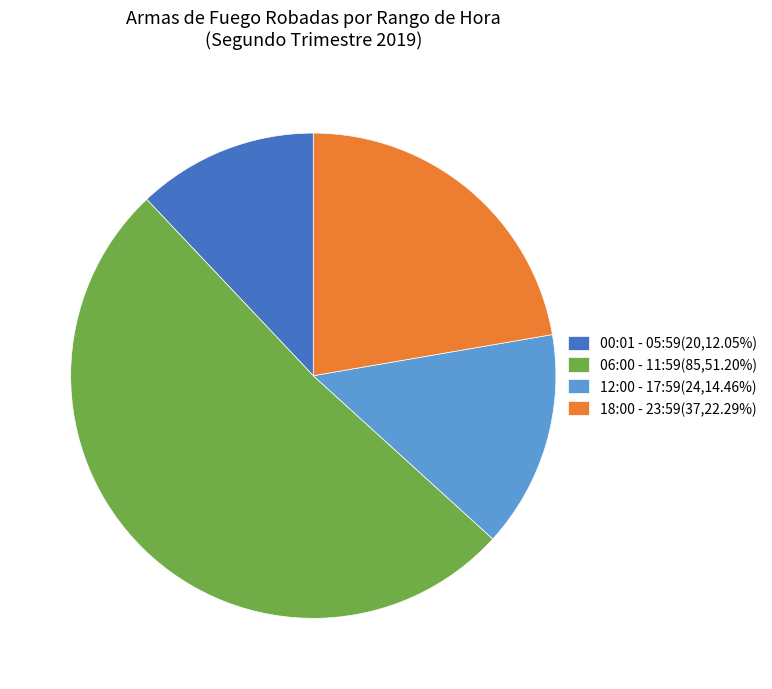

Approximately how many times larger is the value at 06:00 - 11:59 compared to 12:00 - 17:59?

3.5